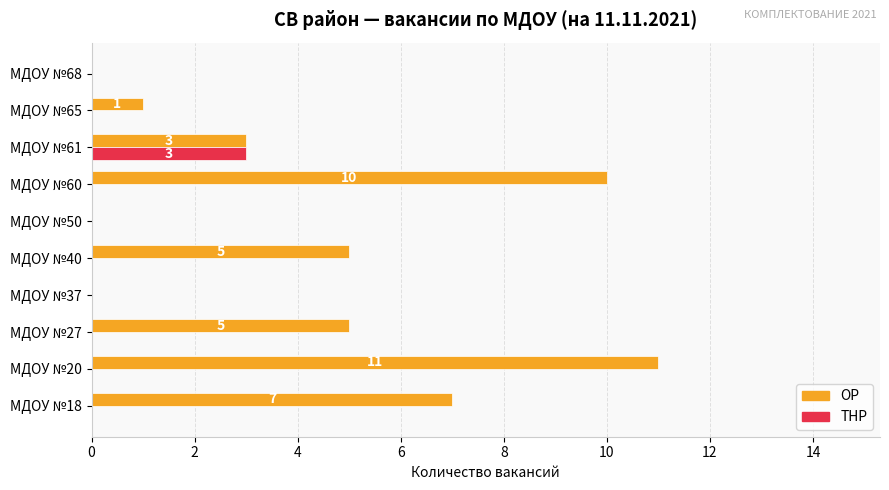

Which series has the largest range (max minus min)?

ОР